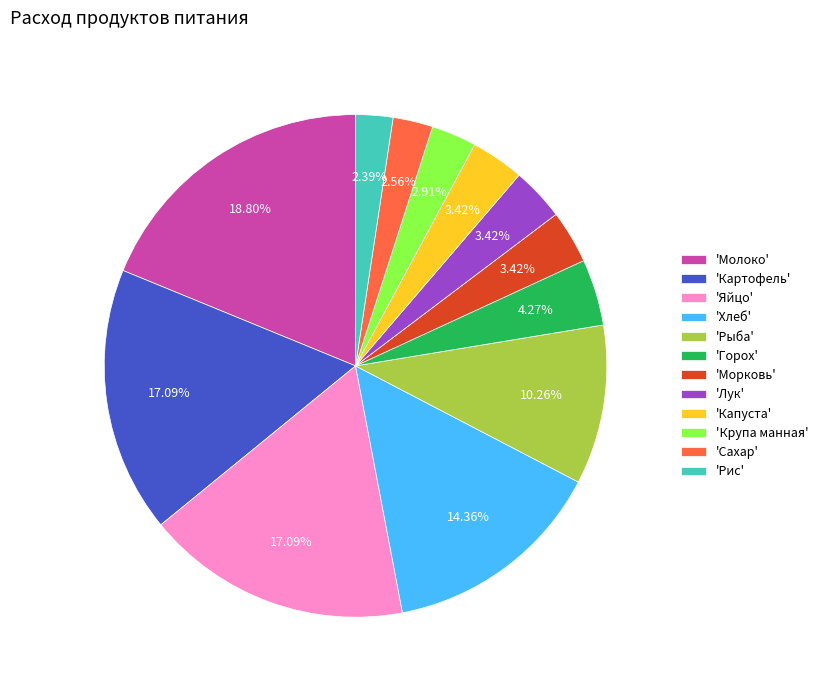

Count the number of slices in the pie.

12